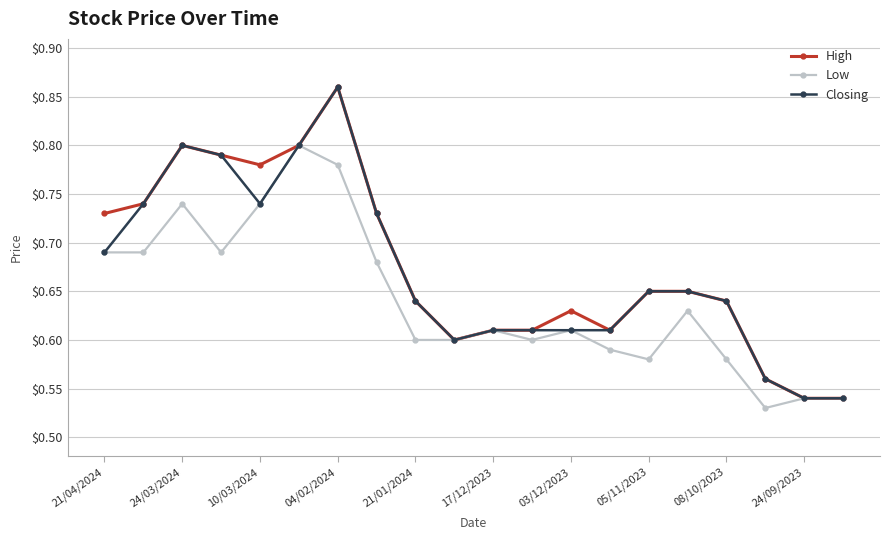

At how many categories does at least one series exceed 0?

20